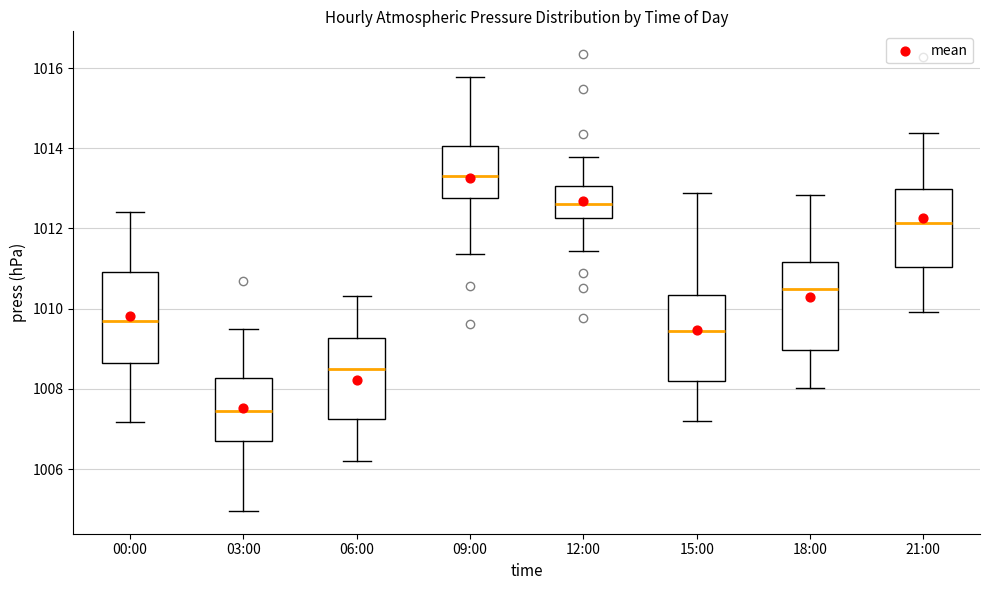

Which box's median line is the highest?

09:00